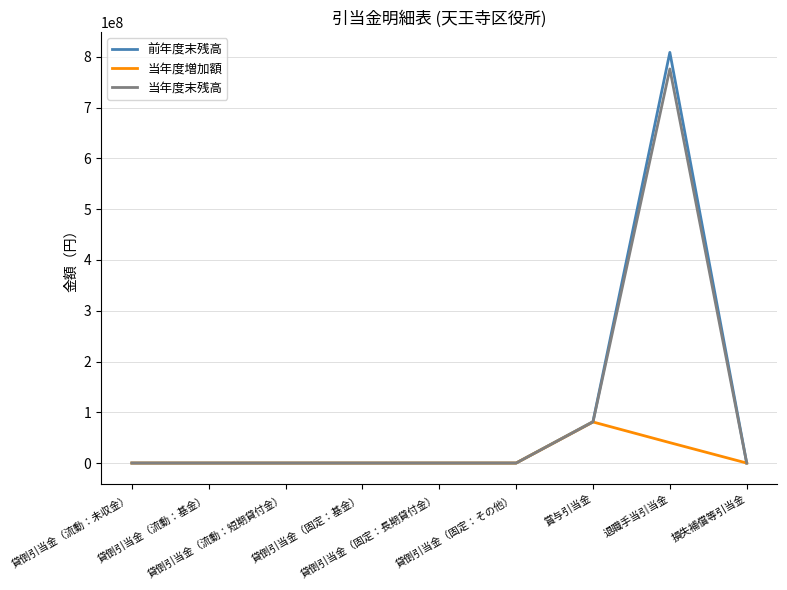

The value of 前年度末残高 at 貸倒引当金（固定：基金） is -518070823. True or false?

False